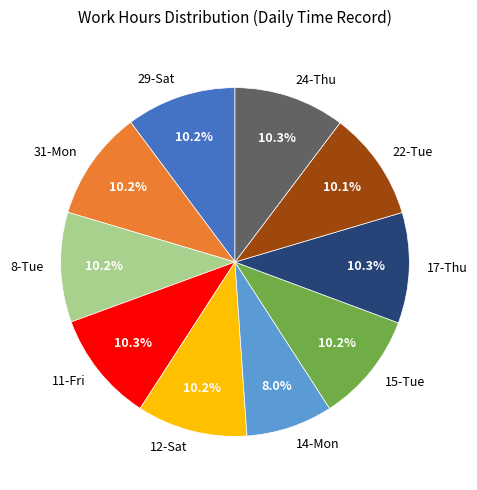

To the nearest percent, what portion does 29-Sat represent?

10%